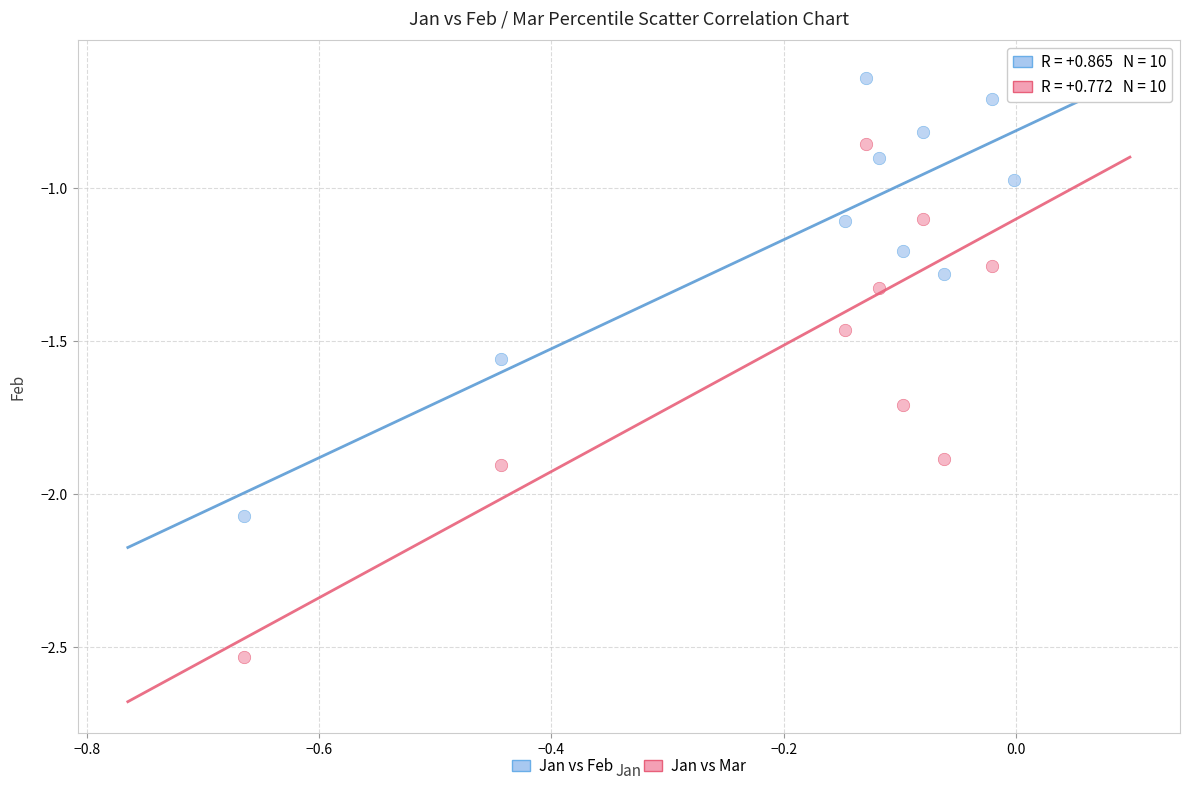

In the Jan vs Mar series, what Y value is closest to -1?

-1.1